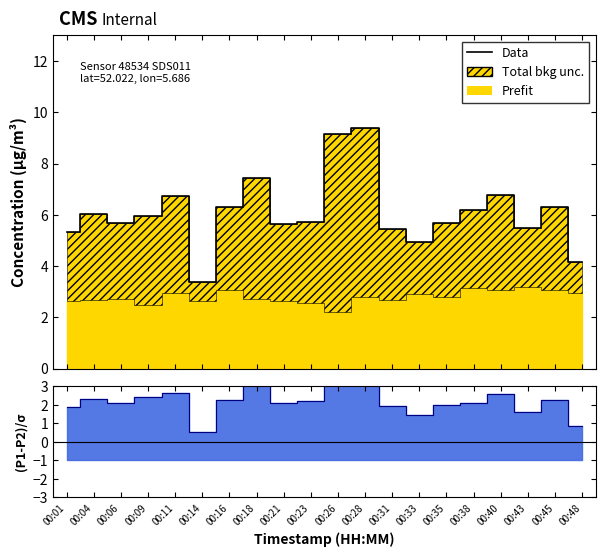

True or false: Data has a value of 16.5 at 00:26.

False